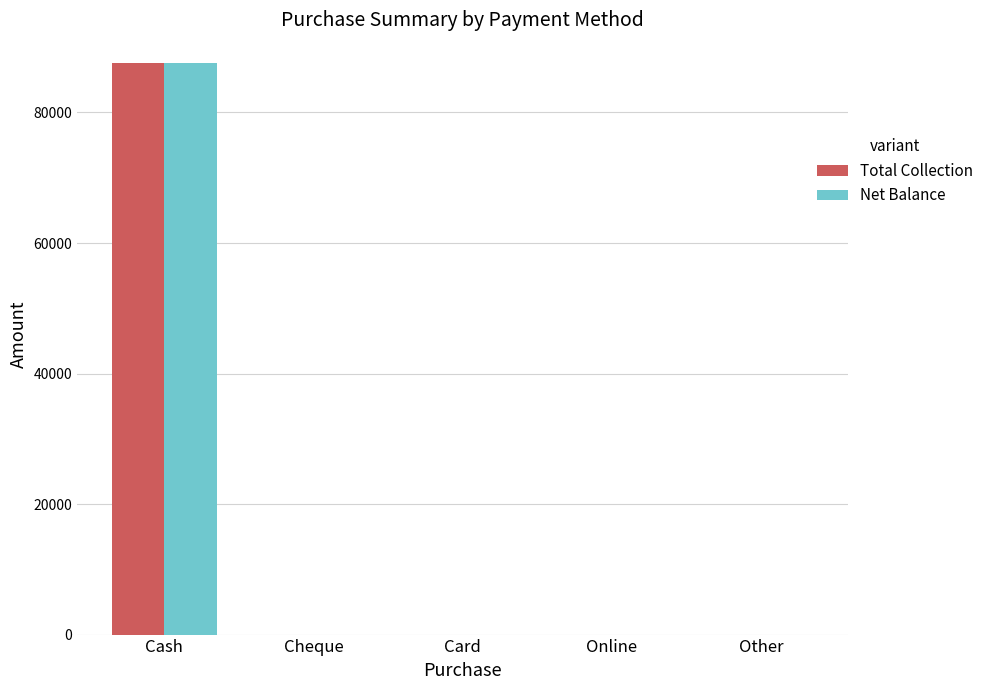

At which category is the sum across all series the highest?

Cash